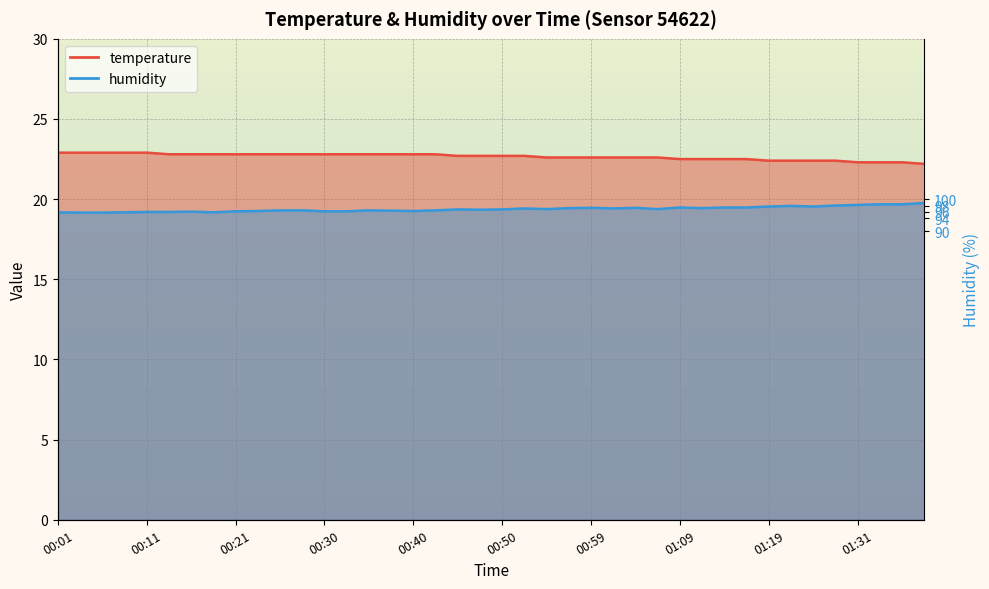

What is the total value across all series at 00:01?

42.1